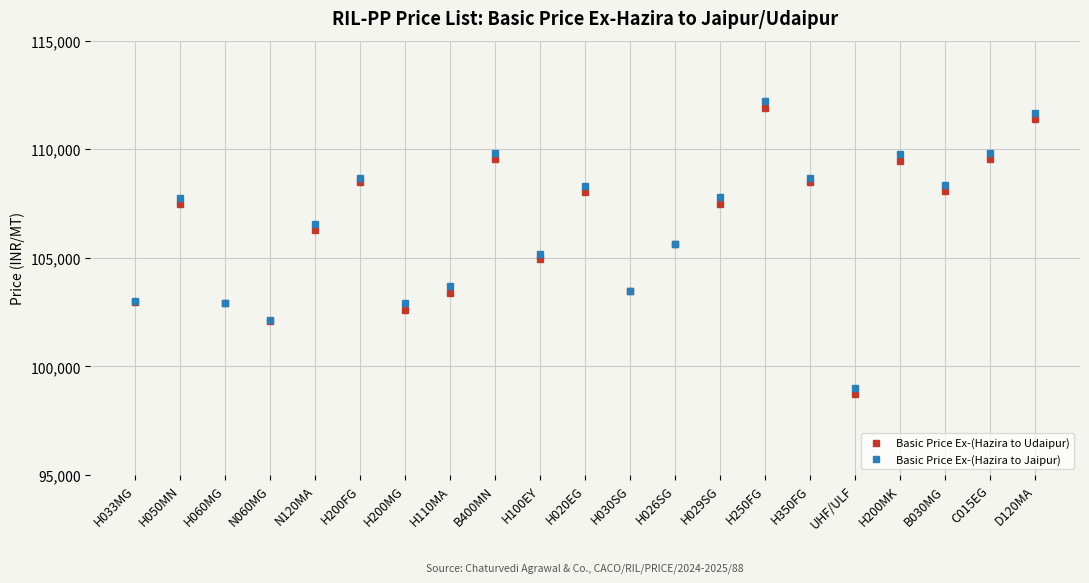

How many interior local peaks does the Basic Price Ex-(Hazira to Udaipur) series have?

6